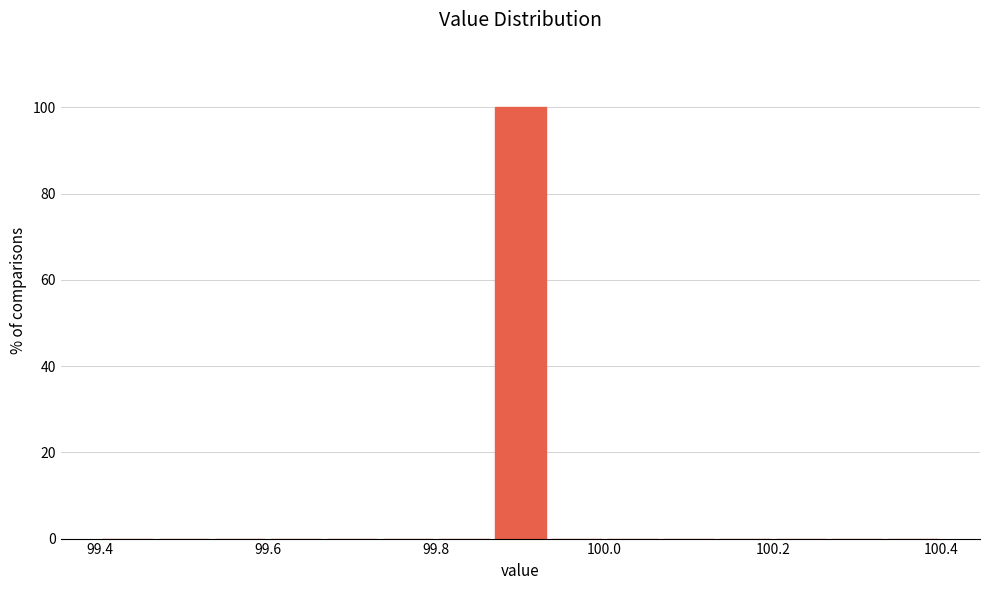

Around what value on the x-axis is the tallest bar? Give the approximate position of its centre, as read against the axis.

99.90